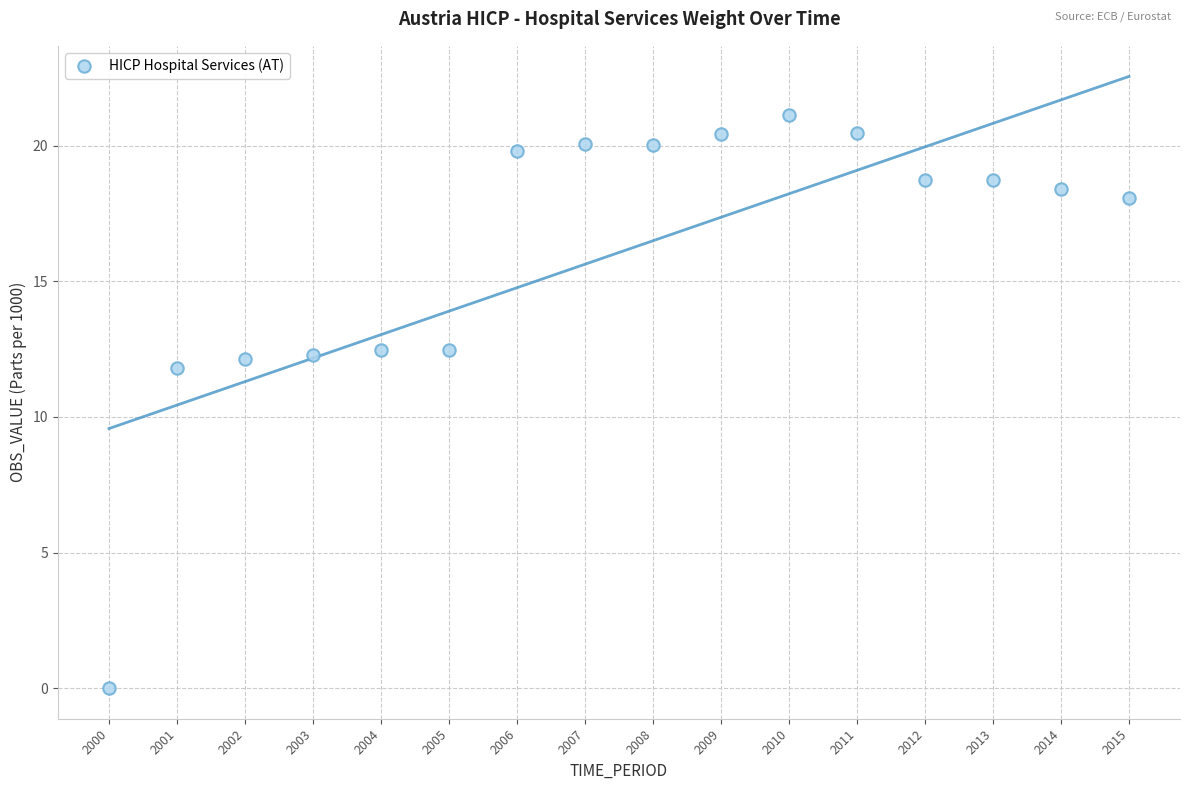

What is the range of Y values (max minus min)?

21.1